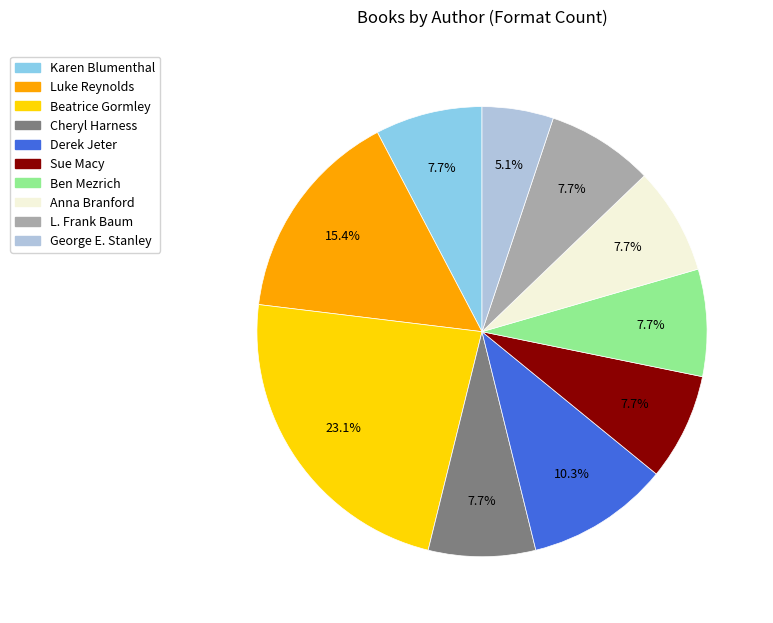

Which has a higher value, Cheryl Harness or Luke Reynolds?

Luke Reynolds